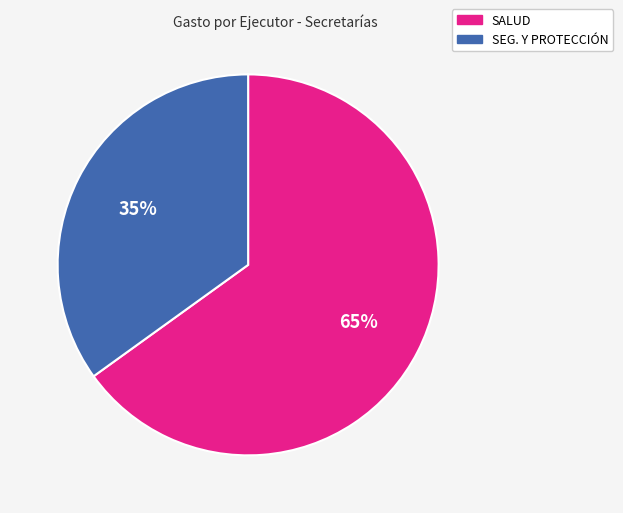

Is there a majority slice in this chart?

Yes